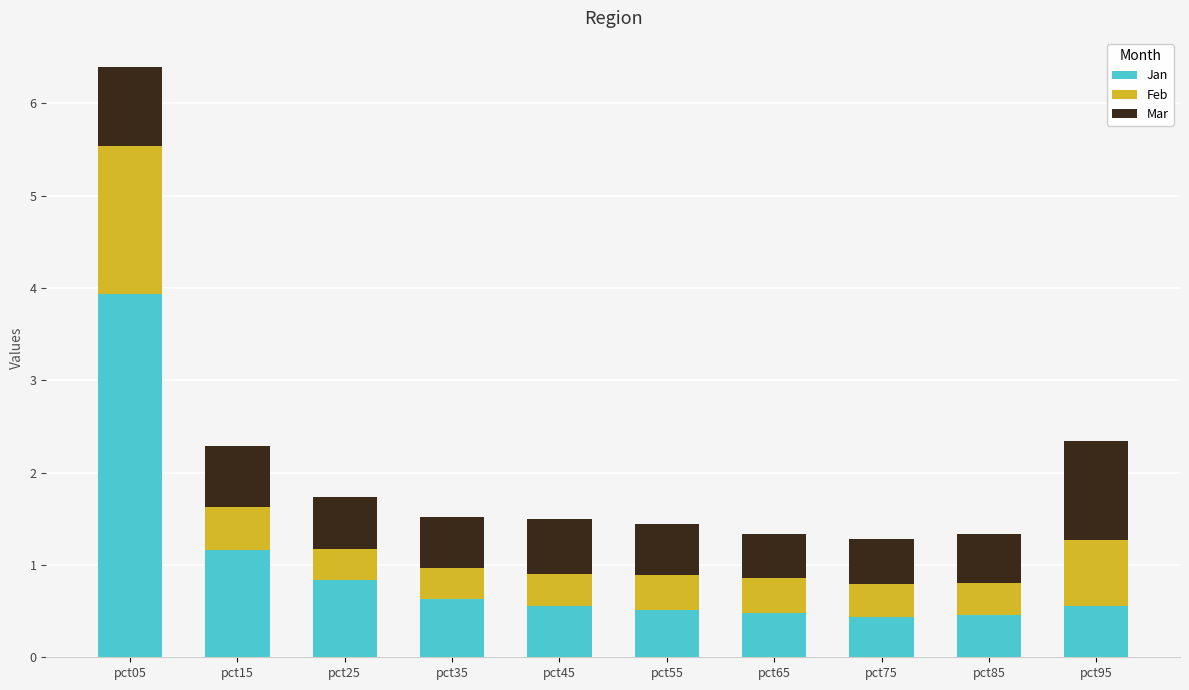

How many data points does each series have?

10